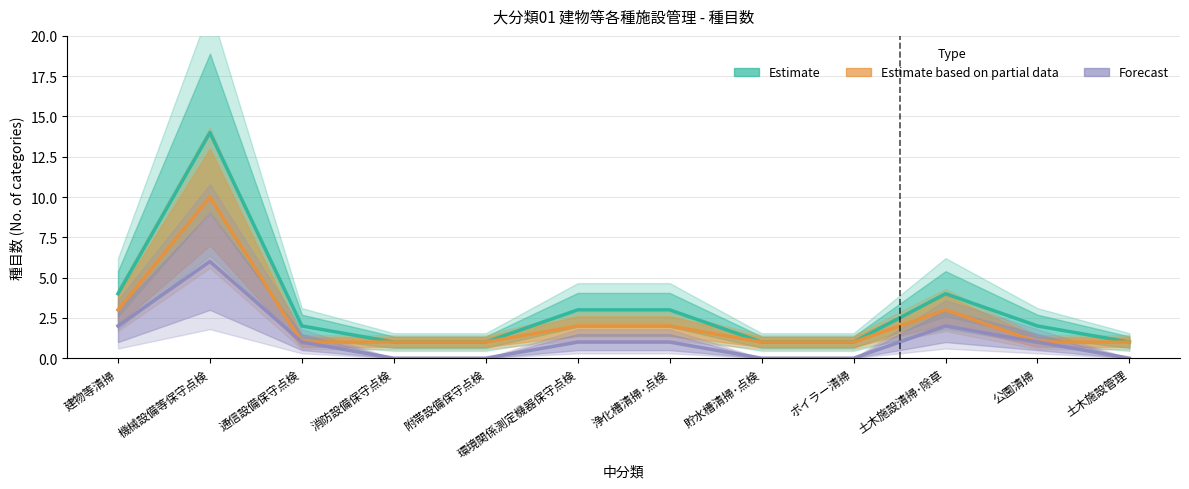

What is the label of the 5th point from the left?

附帯設備保守点検